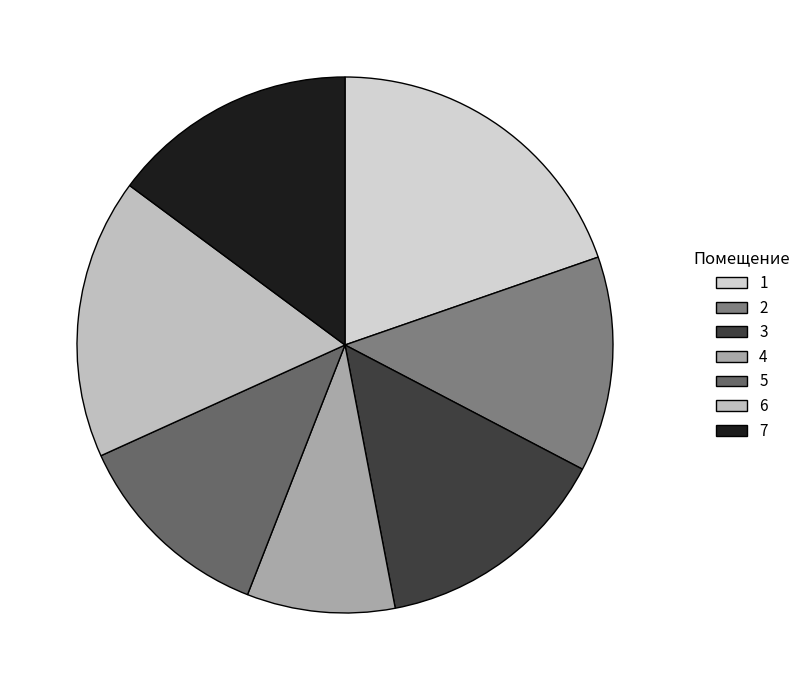

Does 2 represent more than half of the total?

No